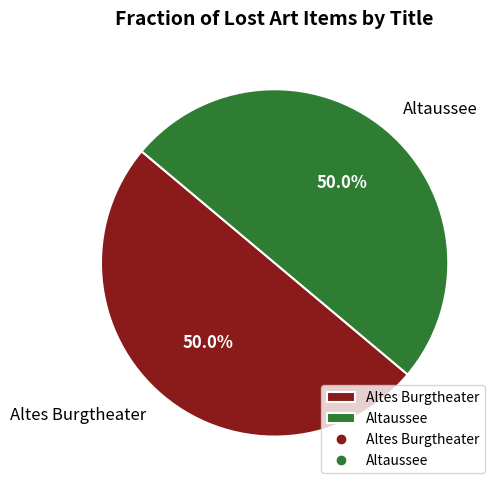

How much of the chart is everything except Altes Burgtheater?

50.0%